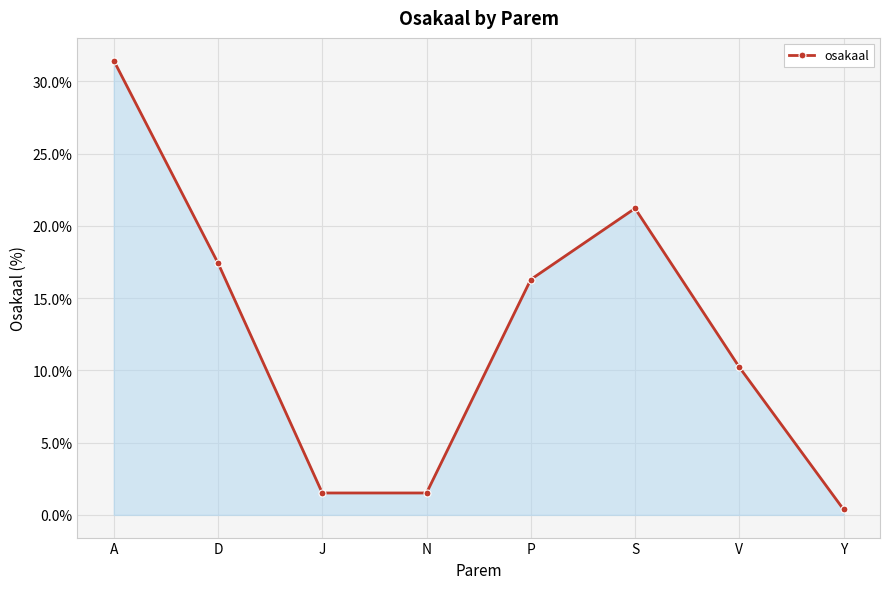

The value at D is 4.7. True or false?

False